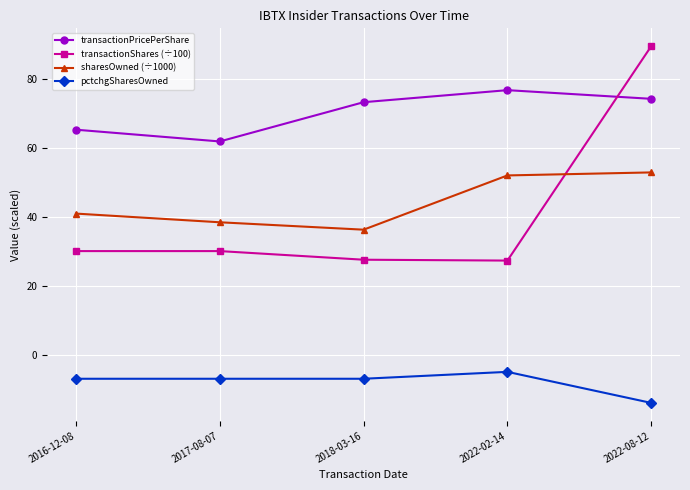

What is the difference between the highest and lowest values at 2016-12-08?

72.2